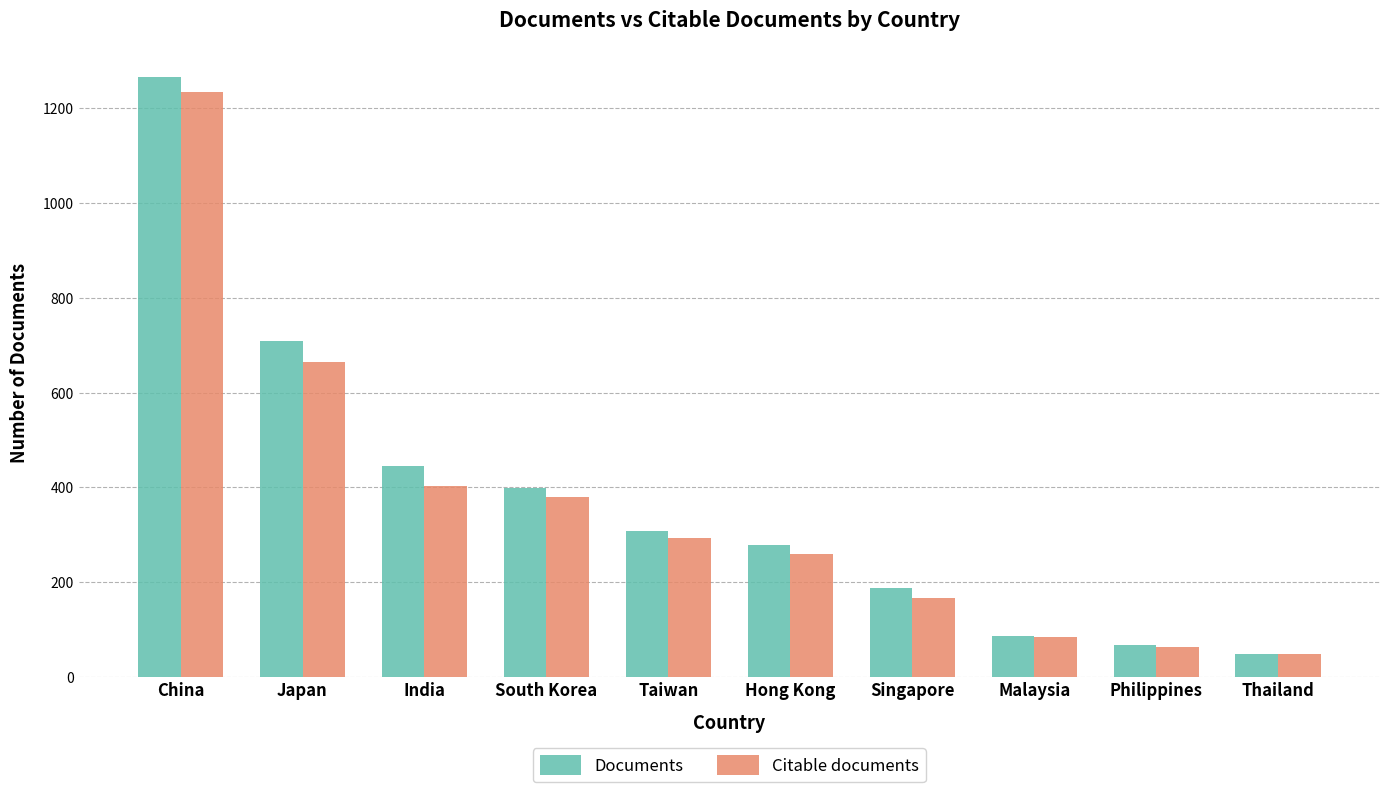

What are all the series names shown in the legend?

Documents, Citable documents